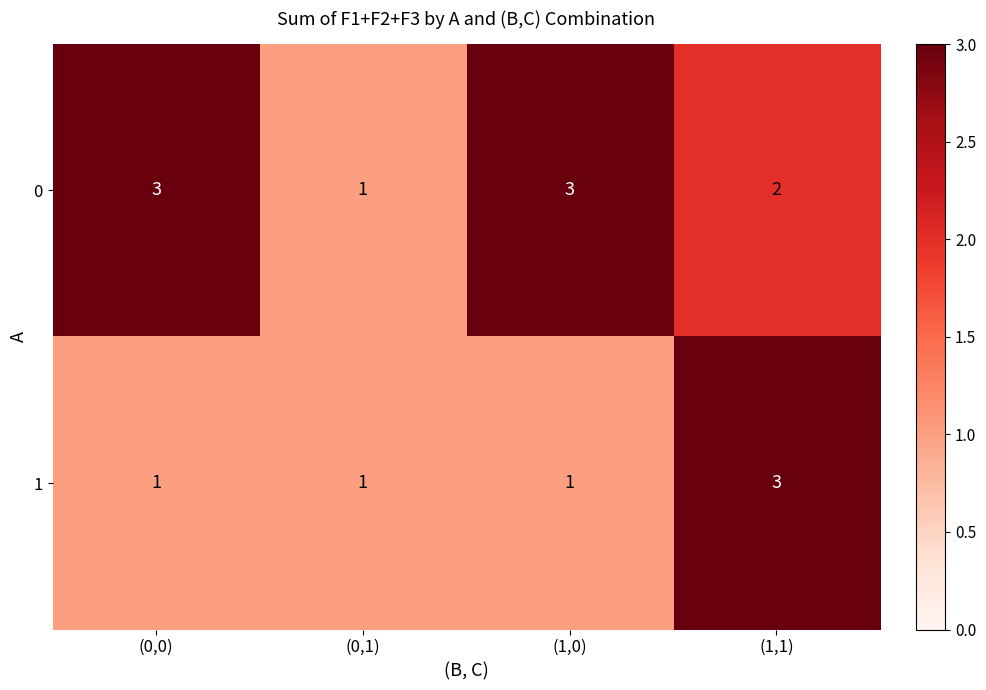

Reading left to right, extract all data points from this chart.

0: 3	1	3	2
1: 1	1	1	3